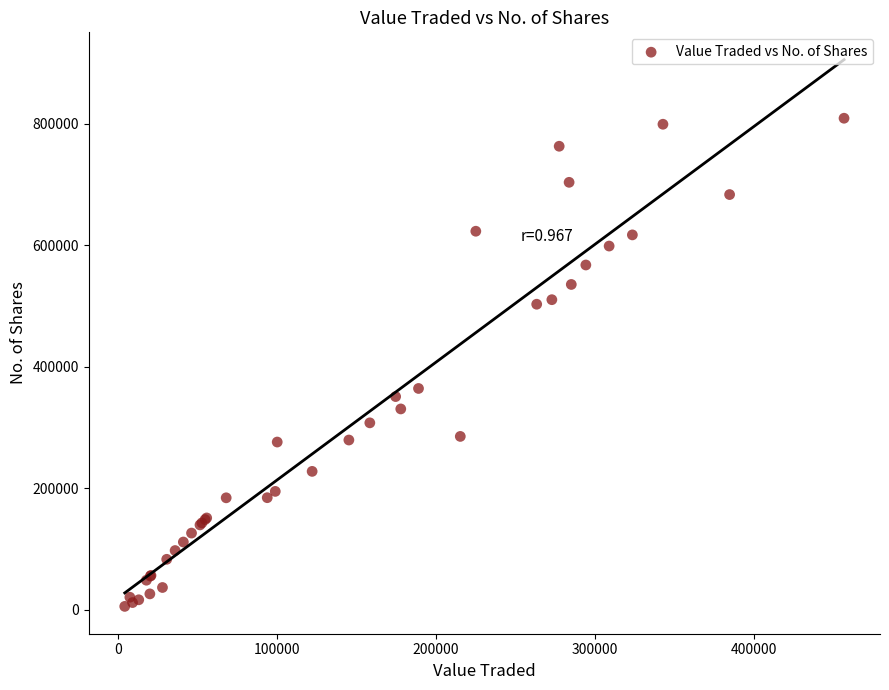

What Y value in the scatter plot is closest to 407198?

364185